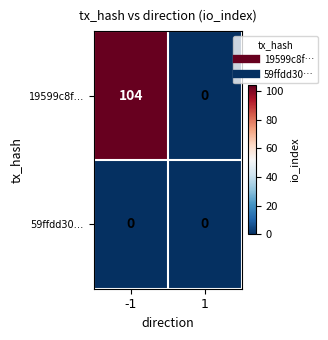

Reading right to left, extract all data points from this chart.

19599c8f…: 1=0	-1=104
59ffdd30…: 1=0	-1=0